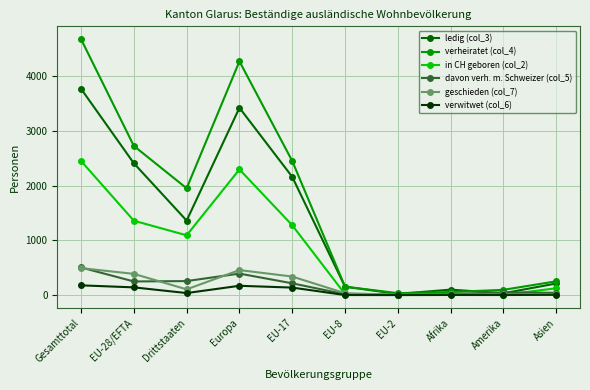

What is the maximum value for in CH geboren (col_2)?

2453